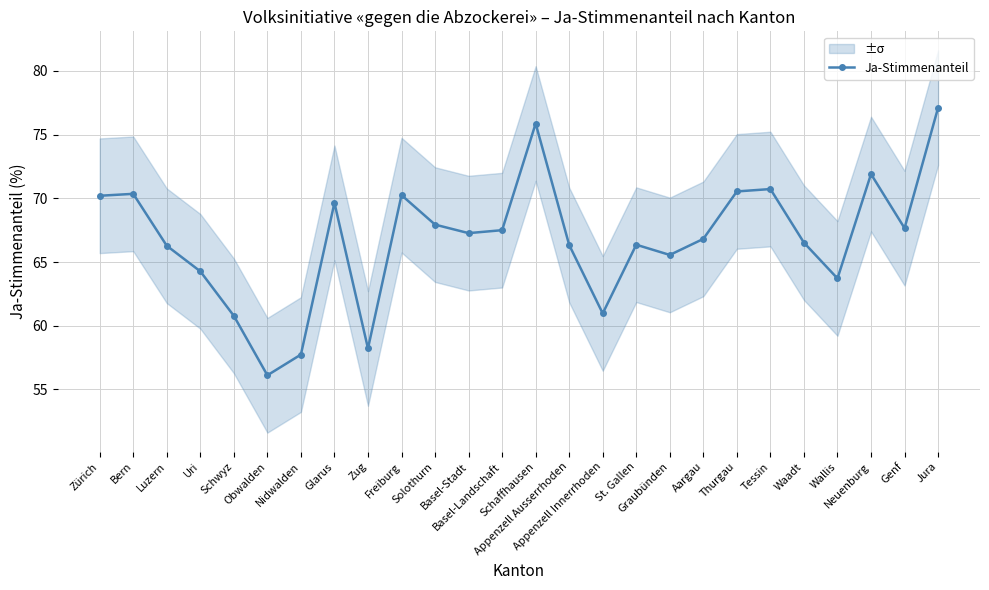

What is the maximum value shown in the chart?

77.1